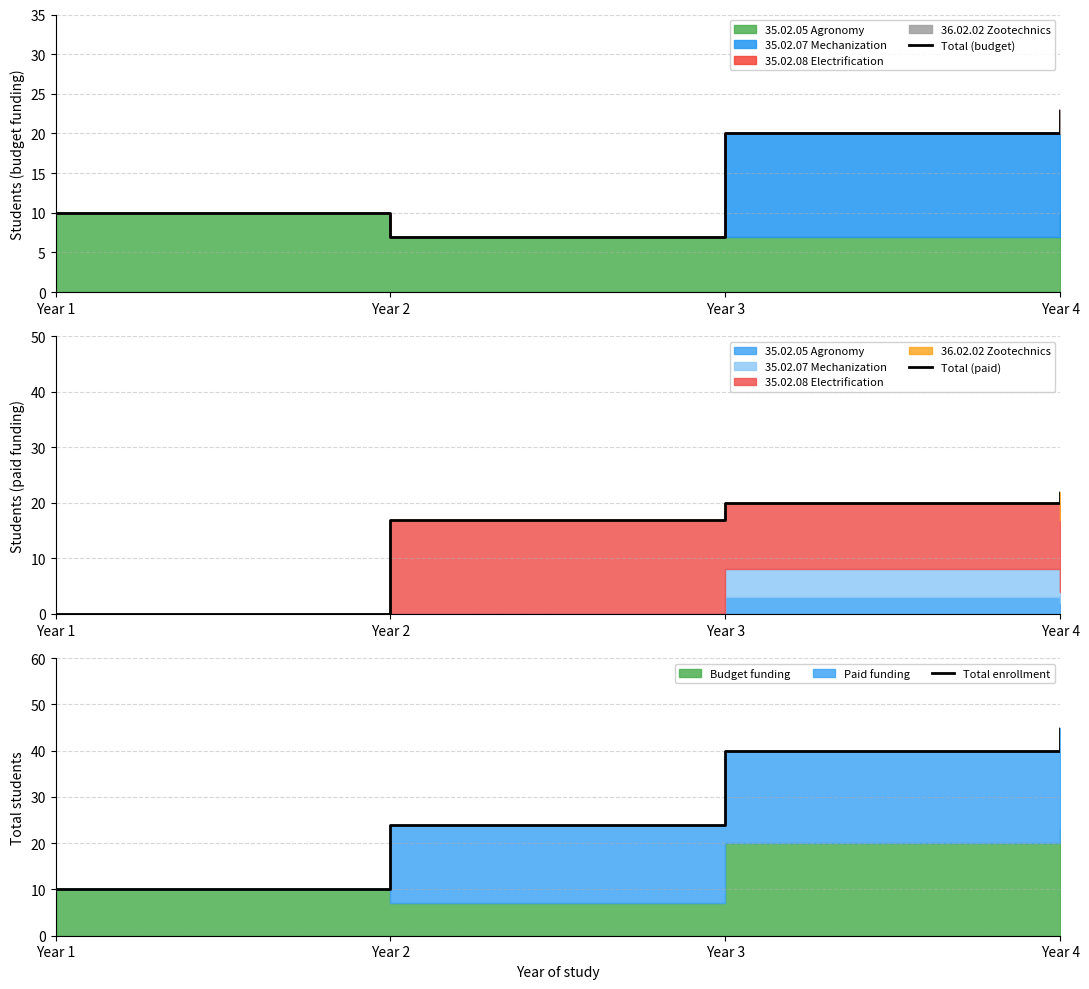

What is the label of the 3rd point from the right?

Year 3